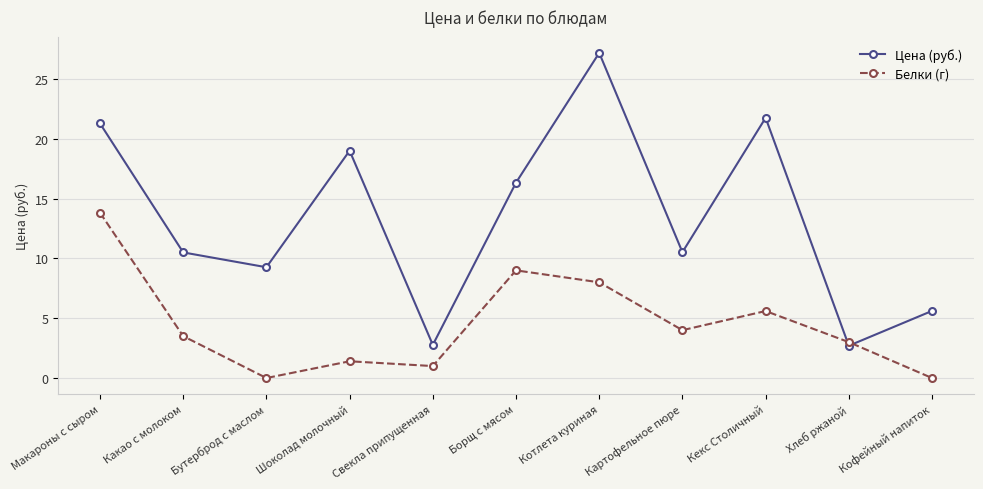

What is the difference between the Цена (руб.) values at Макароны с сыром and Свекла припущенная?

18.5